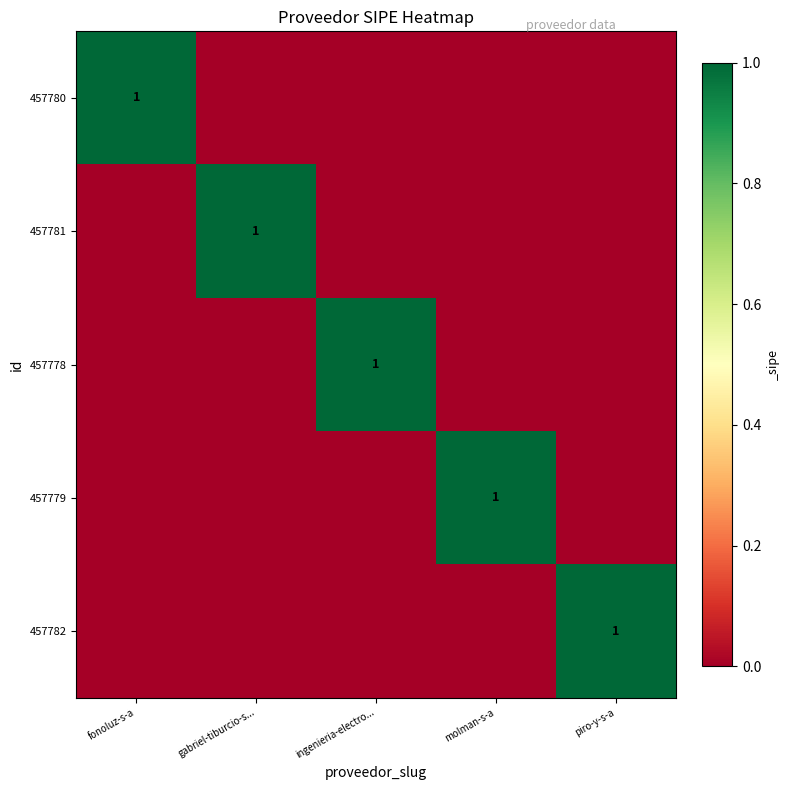

At how many categories does at least one series exceed 0?

5